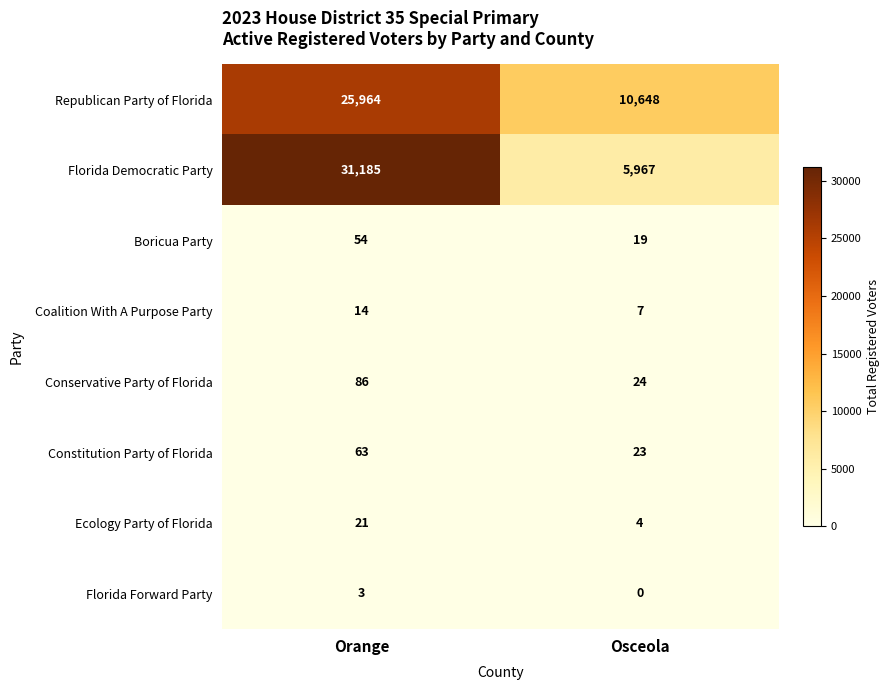

Is it true that Boricua Party equals 54 at Orange?

True